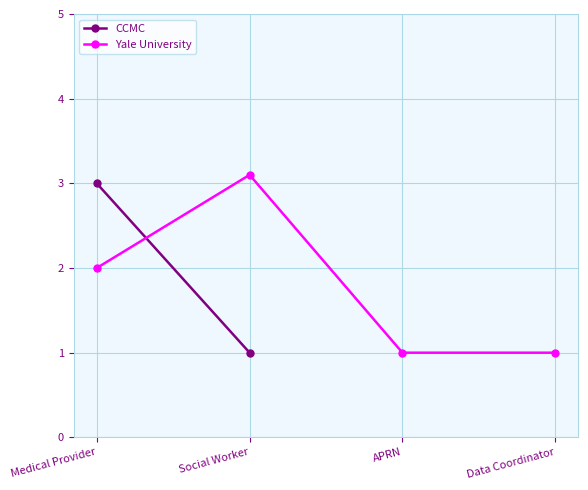

What value does the Yale University series have at Medical Provider?

2.0